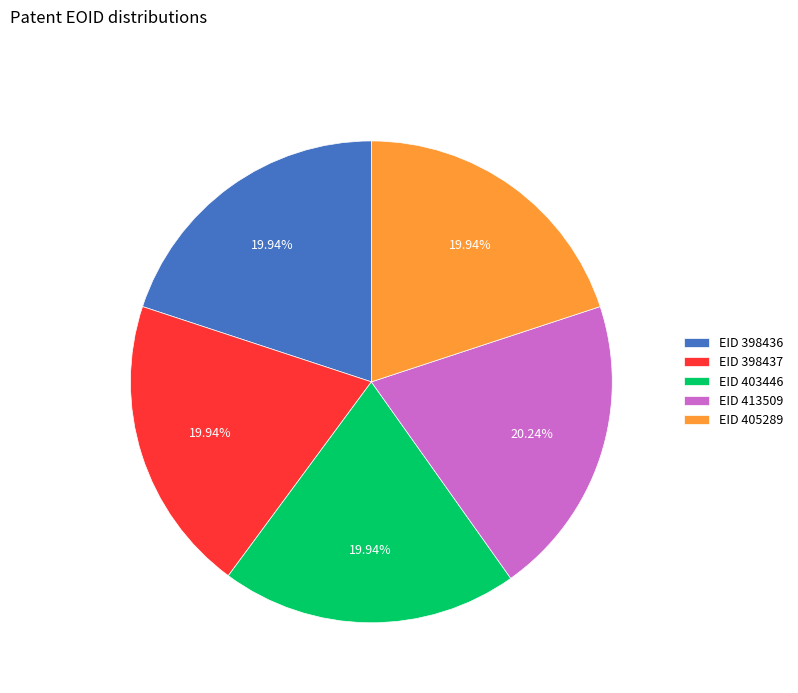

Count the number of slices in the pie.

5